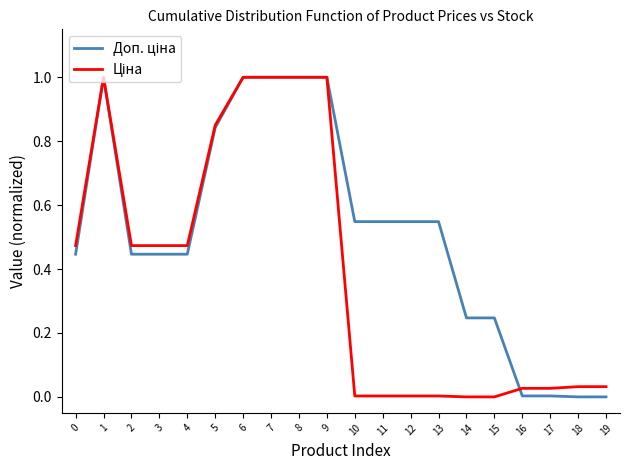

What is the maximum value shown in the chart?

1.0